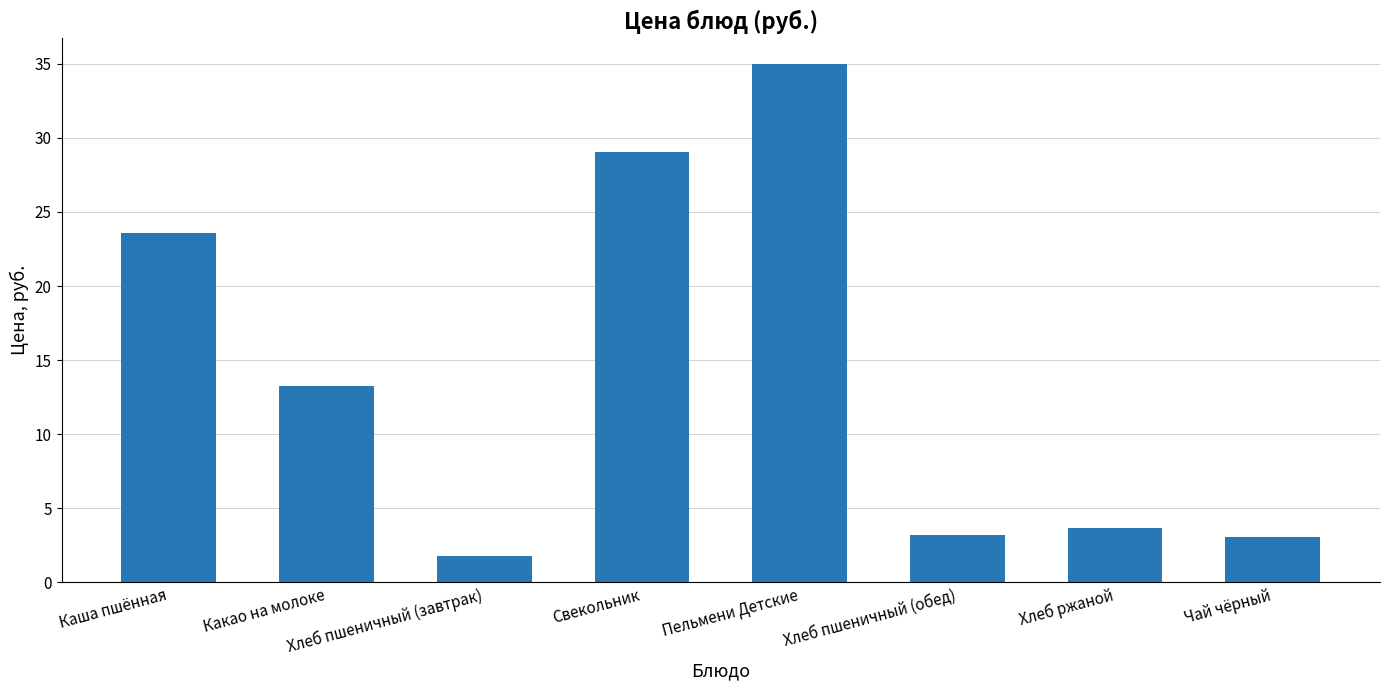

What is the sum of all values?

112.5